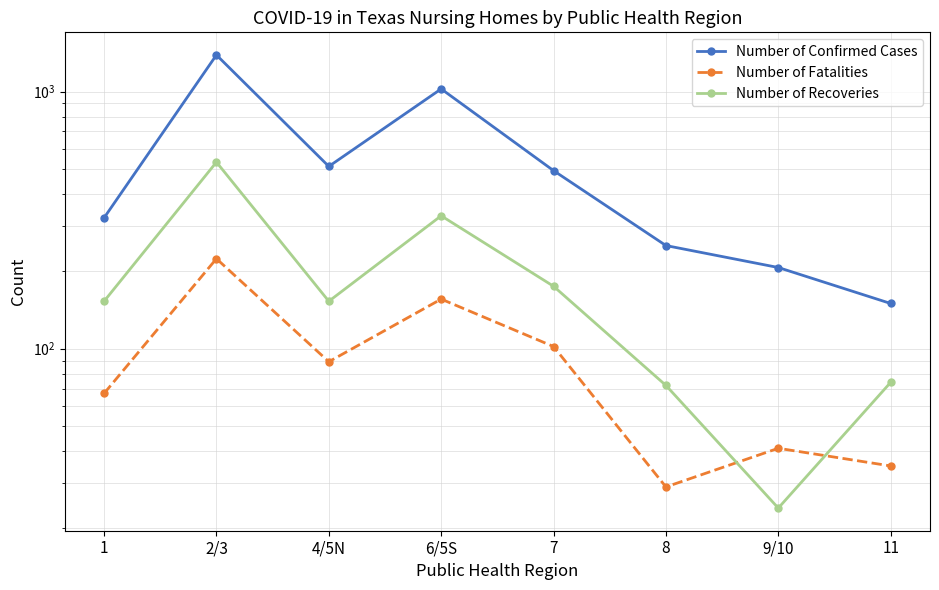

What is the difference between the second highest and second lowest values in the Number of Recoveries series?

257